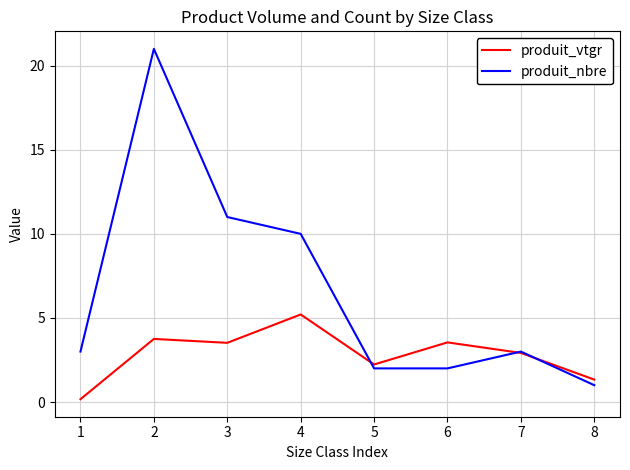

What is the sum of the produit_nbre values at 8 and 2?

22.0